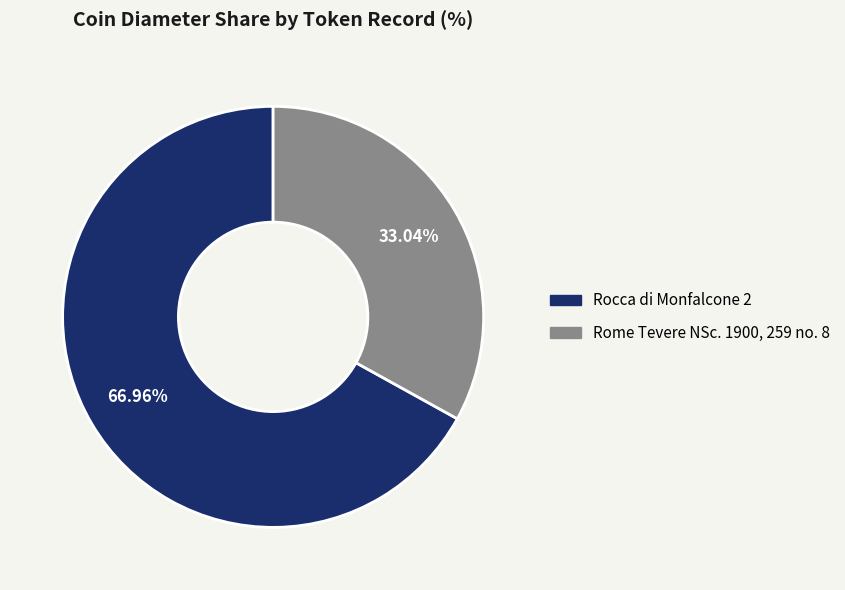

Which slice represents more than half of the pie?

Rocca di Monfalcone 2